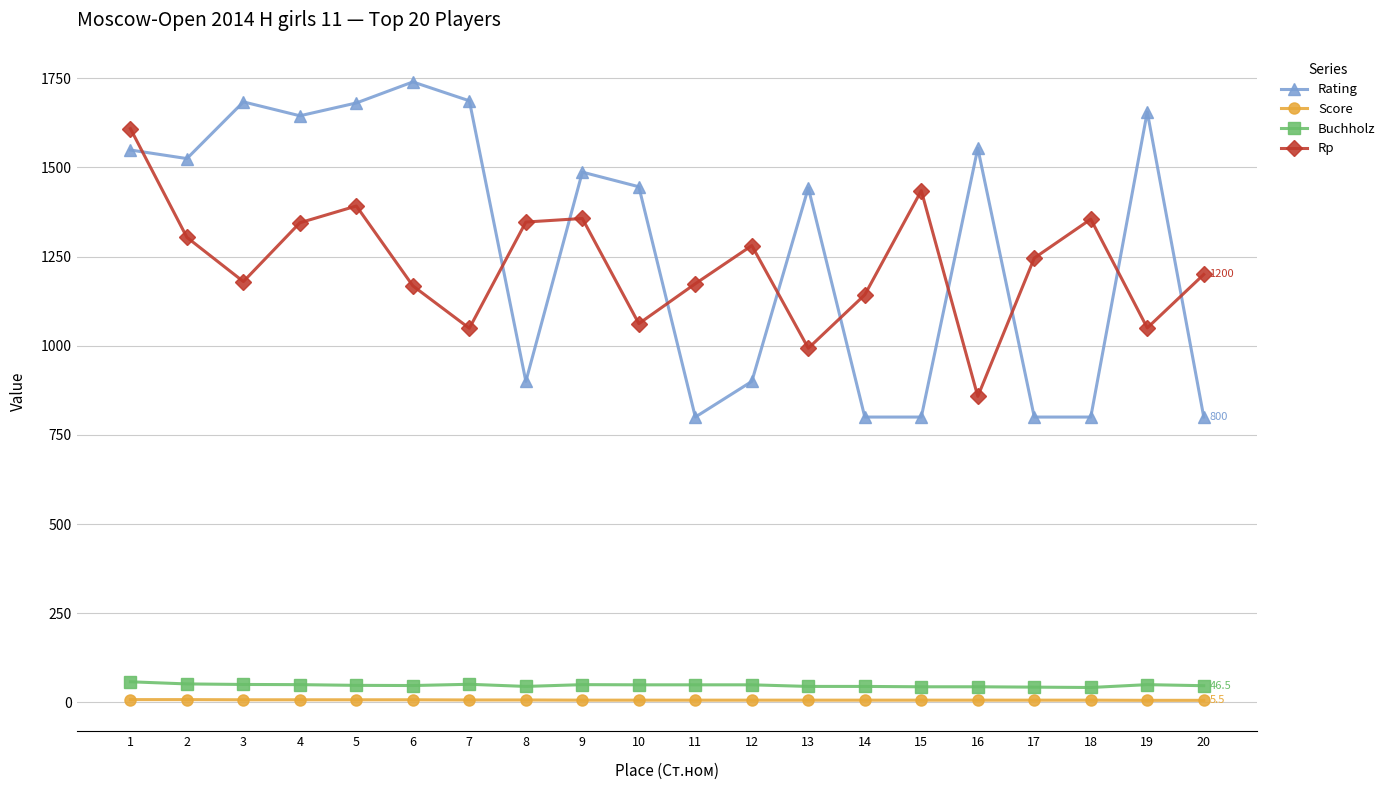

What is the highest value of the Rating series?

1740.0